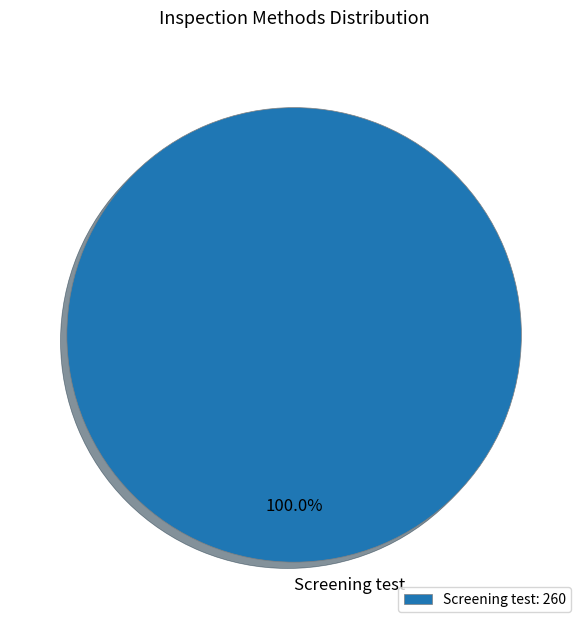

Does any single category account for the majority?

Yes